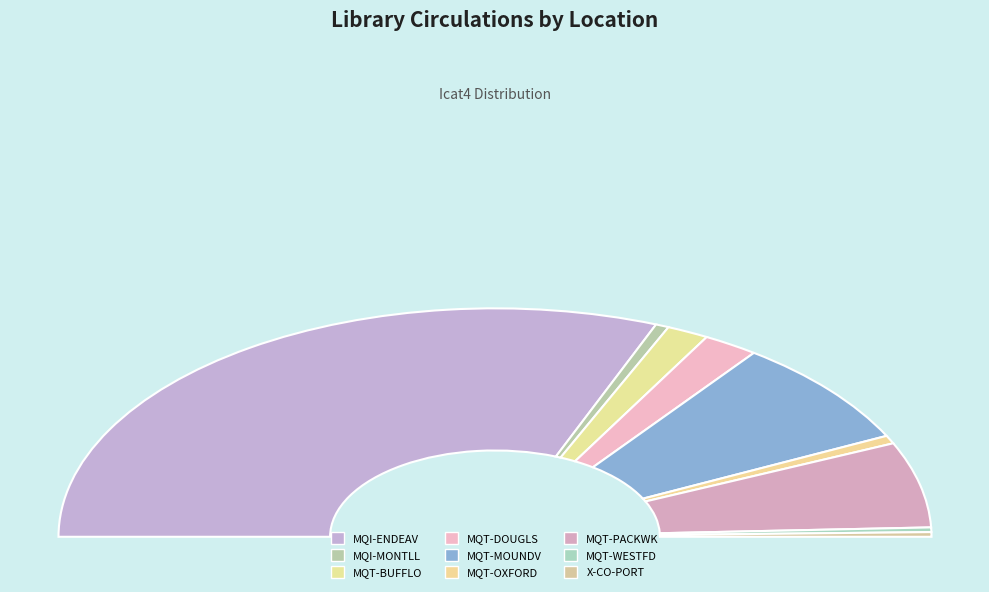

To the nearest percent, what portion does X-CO-PORT represent?

1%